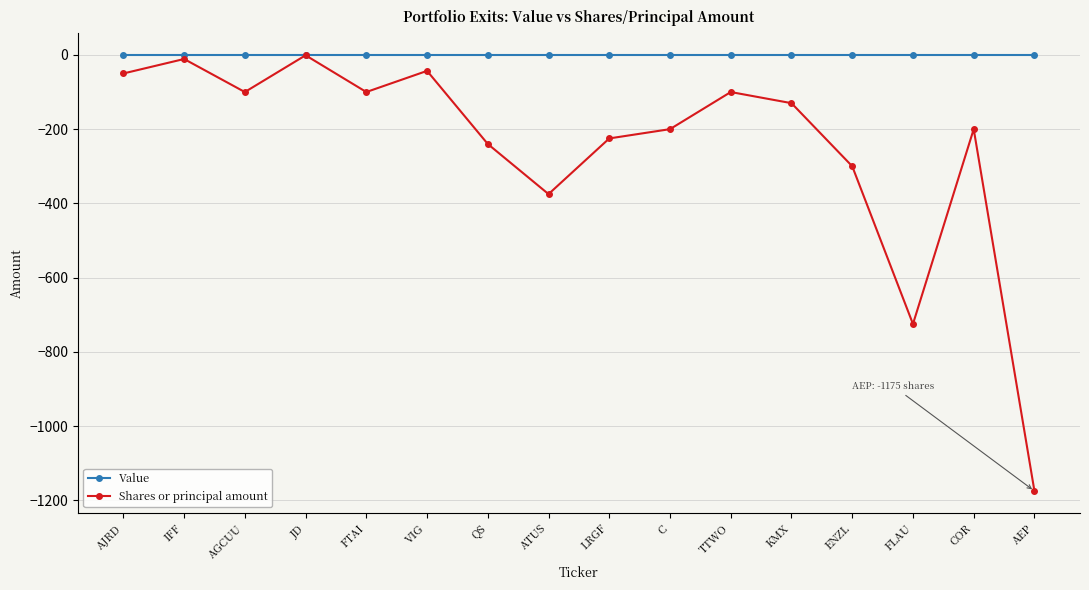

Read the Shares or principal amount value at FTAI, to the nearest 50.

-100